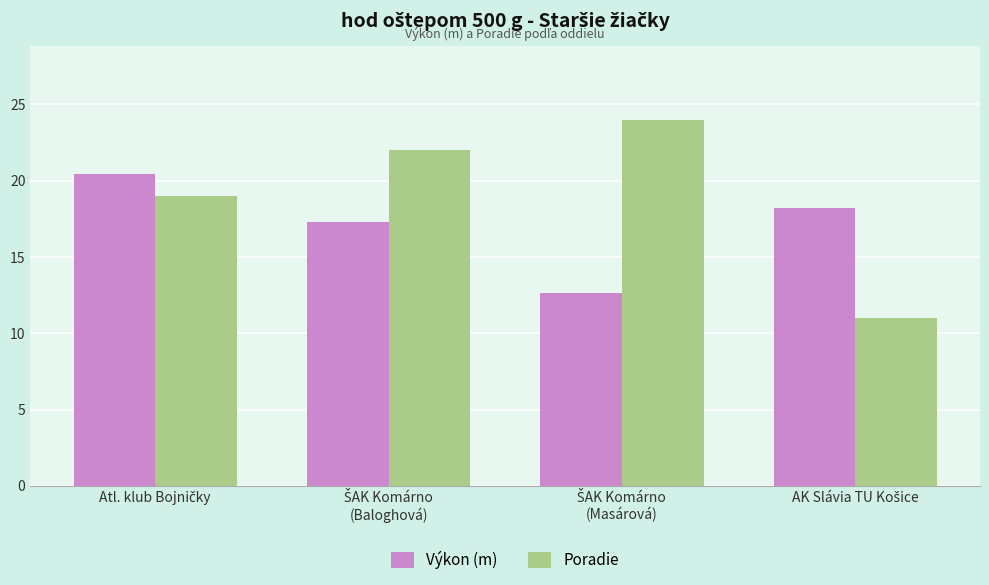

What is the difference between the second highest and second lowest values in the Poradie series?

3.0